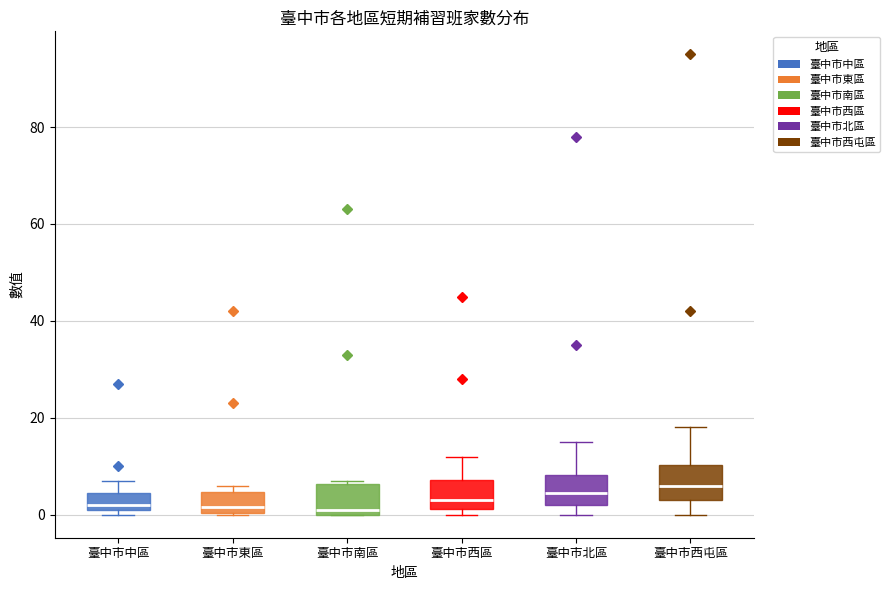

Reading left to right, transcribe this box plot: for each box, give where its median line is, the range the box spans, and where its two whiskers end, as read against the y-axis. The values are not printed on the chart, so give them approximately, as read against the axis.

臺中市中區: median 2 (just above the box's lower edge), box 2 to 4, whiskers 0 to 8
臺中市東區: median 2, box 0 to 4, whiskers 0 to 6
臺中市南區: median 2, box 0 to 6, whiskers 0 to 8
臺中市西區: median 4, box 2 to 8, whiskers 0 to 12
臺中市北區: median 4, box 2 to 8, whiskers 0 to 16
臺中市西屯區: median 6, box 4 to 10, whiskers 0 to 18